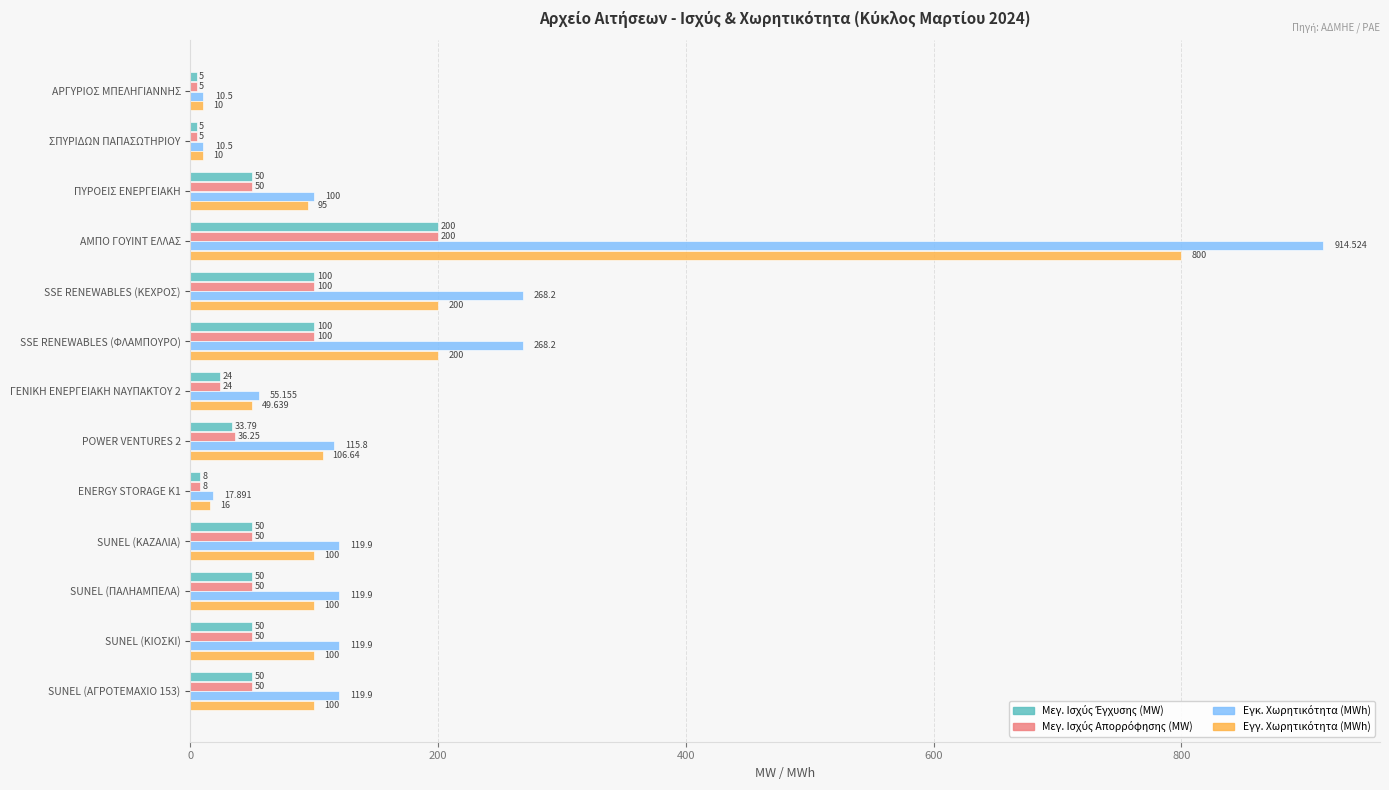

At which category is the sum across all series the highest?

ΑΜΠΟ ΓΟΥΙΝΤ ΕΛΛΑΣ